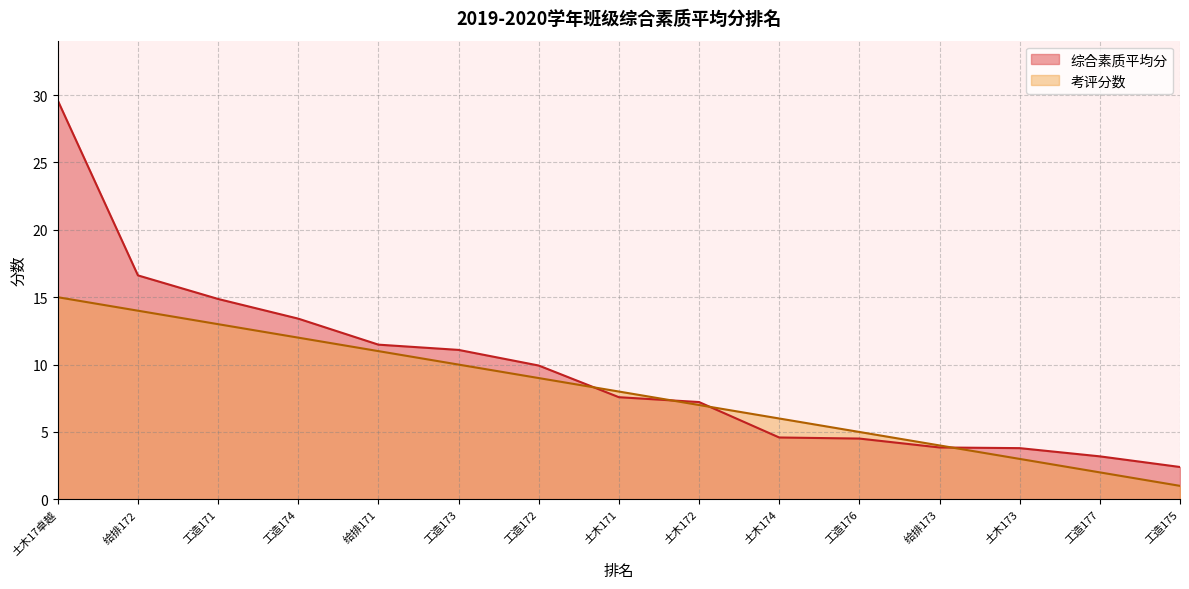

What is the label of the 8th point from the right?

土木171